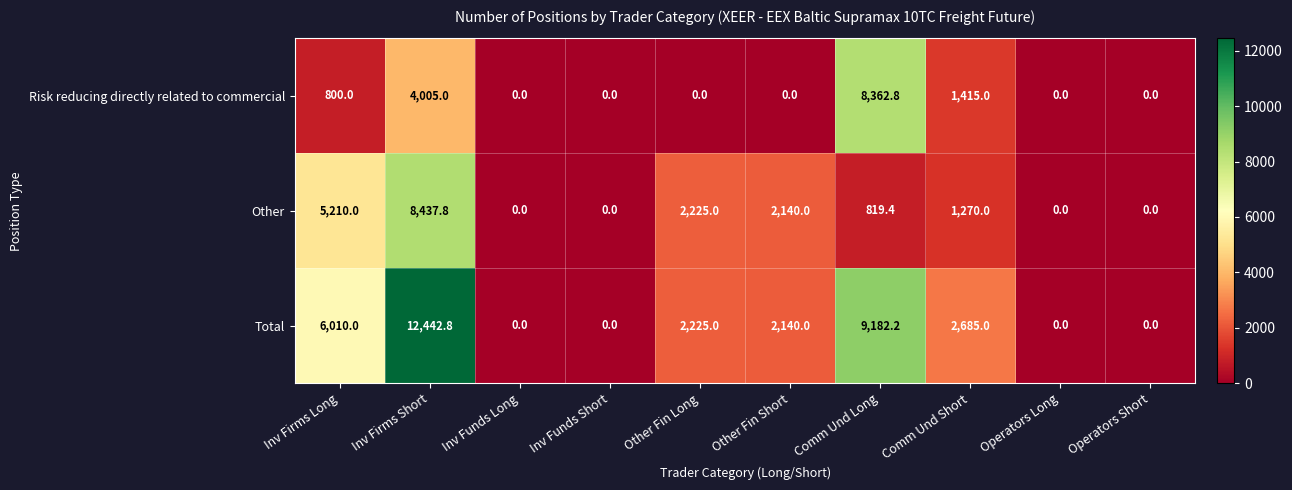

Count the number of data series in this chart.

3